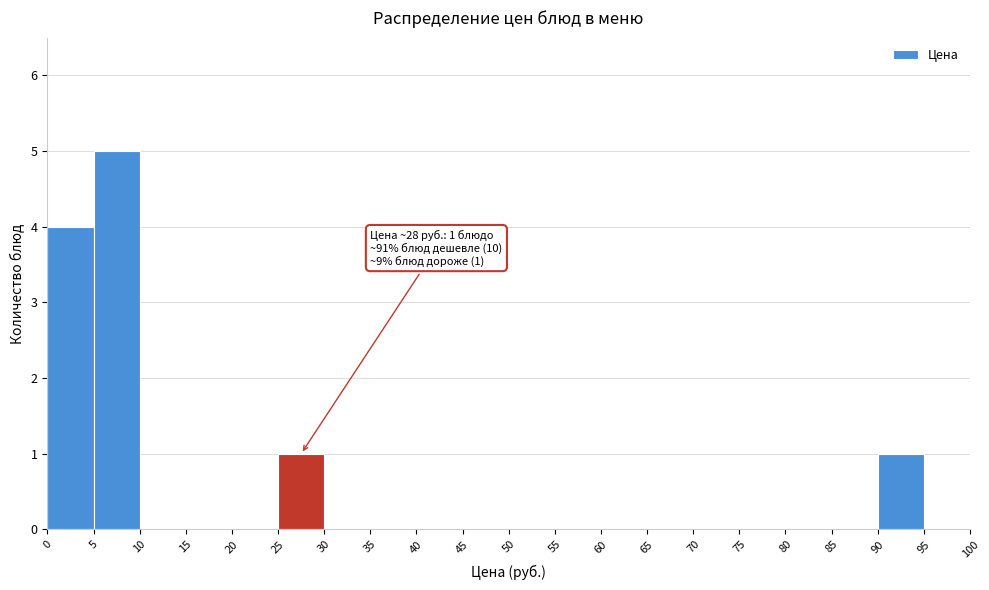

Over which range of the x-axis is the bar tallest?

5 to 10